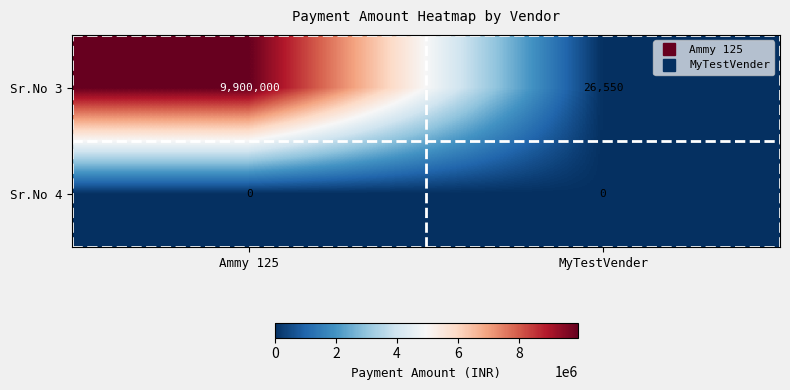

At how many categories does at least one series exceed 6158266?

1